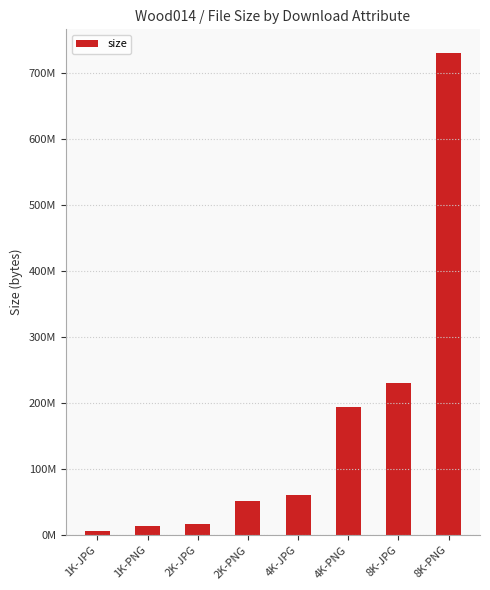

What is the difference between the maximum and minimum values?

724320135